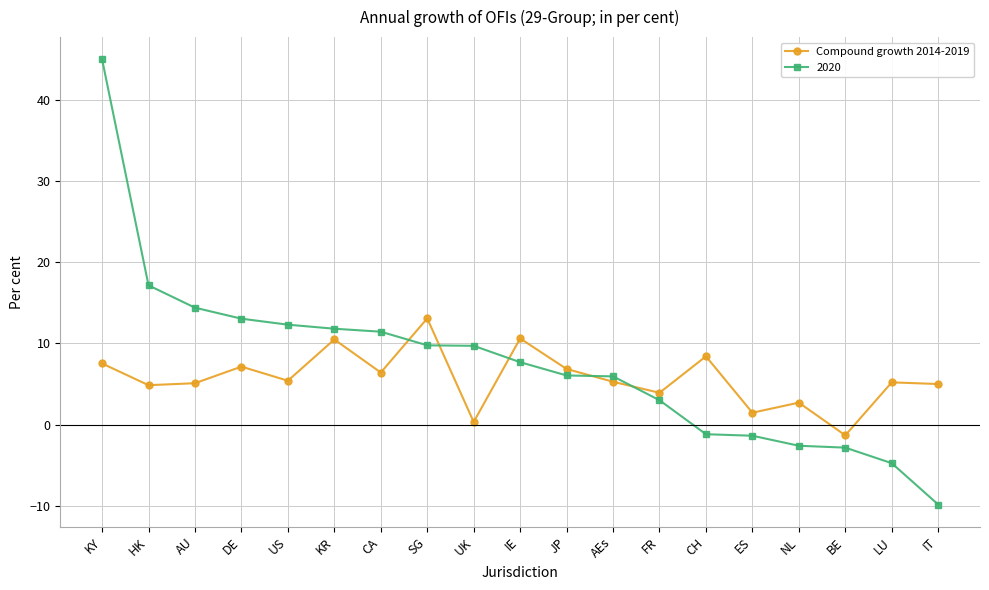

Is it true that 2020 equals -2.6 at NL?

True